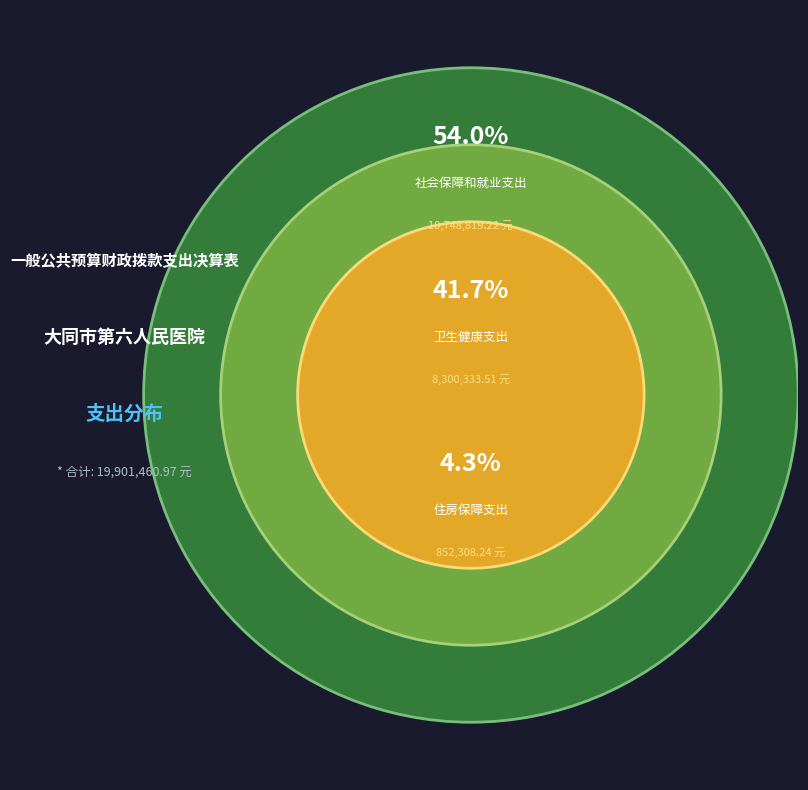

True or false: 社会保障和就业支出 accounts for 64% of the total.

False